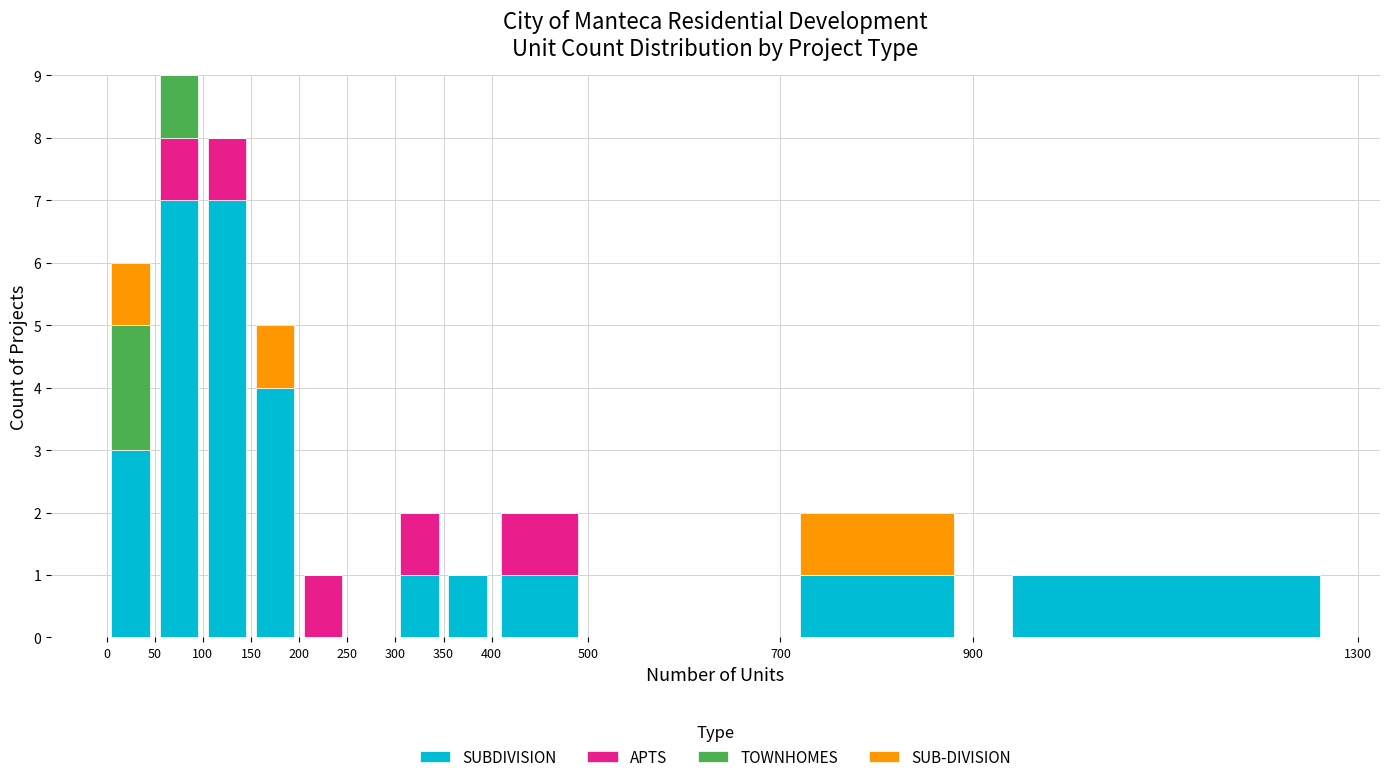

What is the total height of the stacked bar covering 0 to 50 on the x-axis? The values are not printed on the chart, so give them approximately, as read against the axis.

6